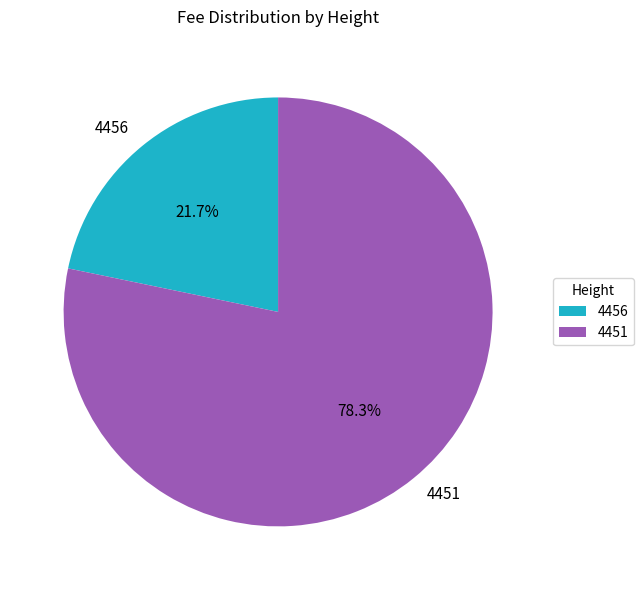

Which slice represents more than half of the pie?

4451